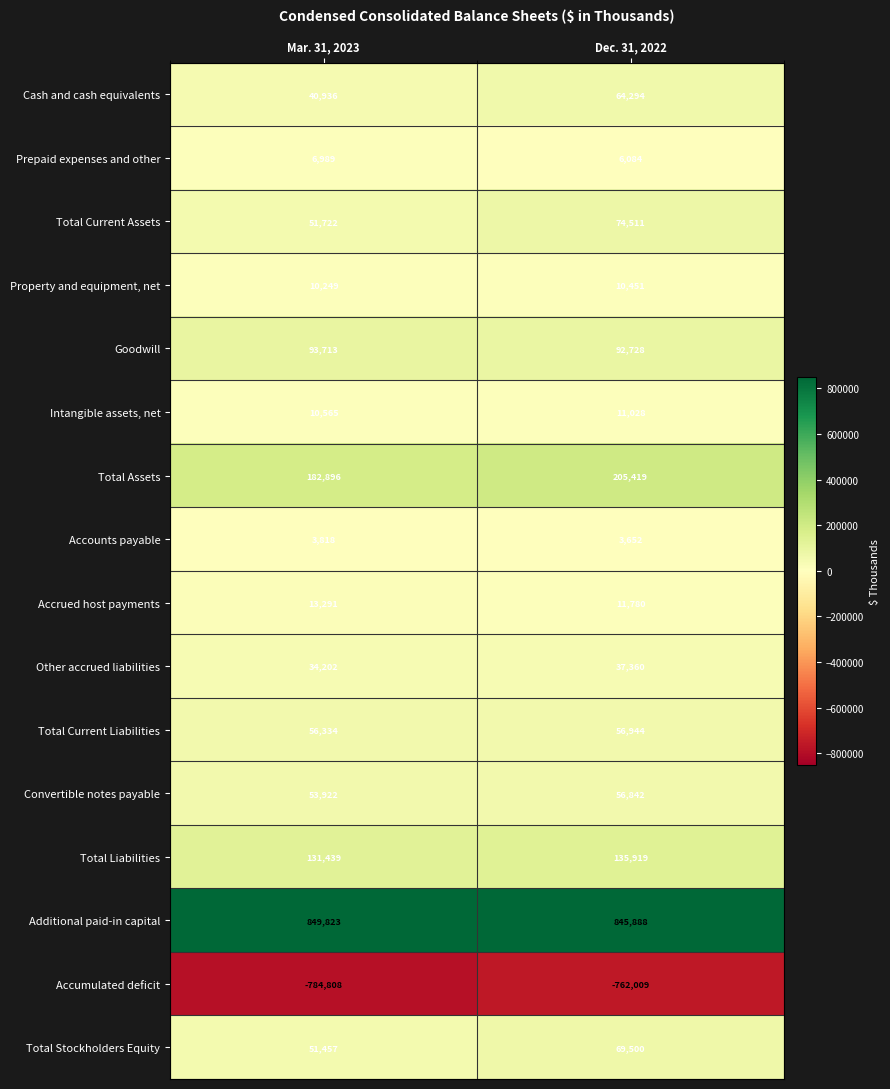

At Mar. 31, 2023, list the series in order from largest to smallest.

Additional paid-in capital, Total Assets, Total Liabilities, Goodwill, Total Current Liabilities, Convertible notes payable, Total Current Assets, Total Stockholders Equity, Cash and cash equivalents, Other accrued liabilities, Accrued host payments, Intangible assets, net, Property and equipment, net, Prepaid expenses and other, Accounts payable, Accumulated deficit